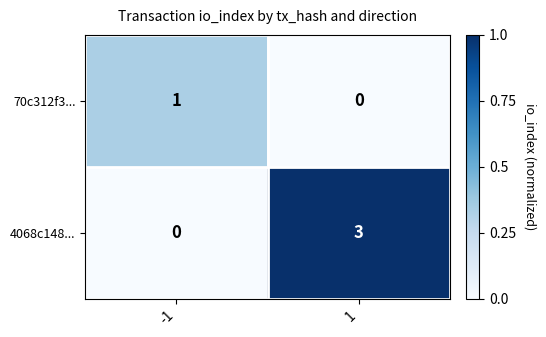

At which category is the sum across all series the highest?

1